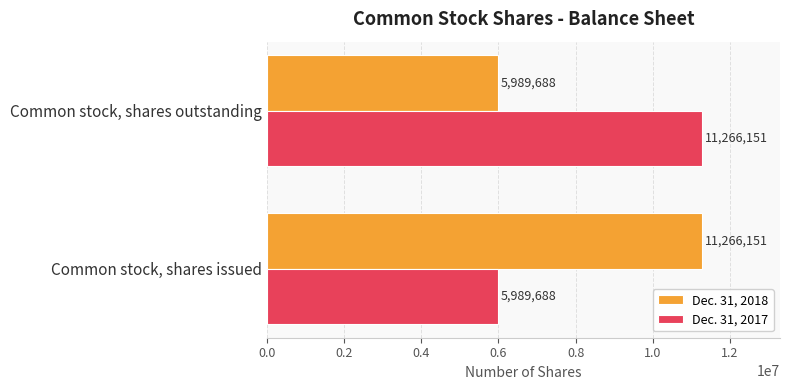

The value of Dec. 31, 2017 at Common stock, shares issued is 10335678. True or false?

False